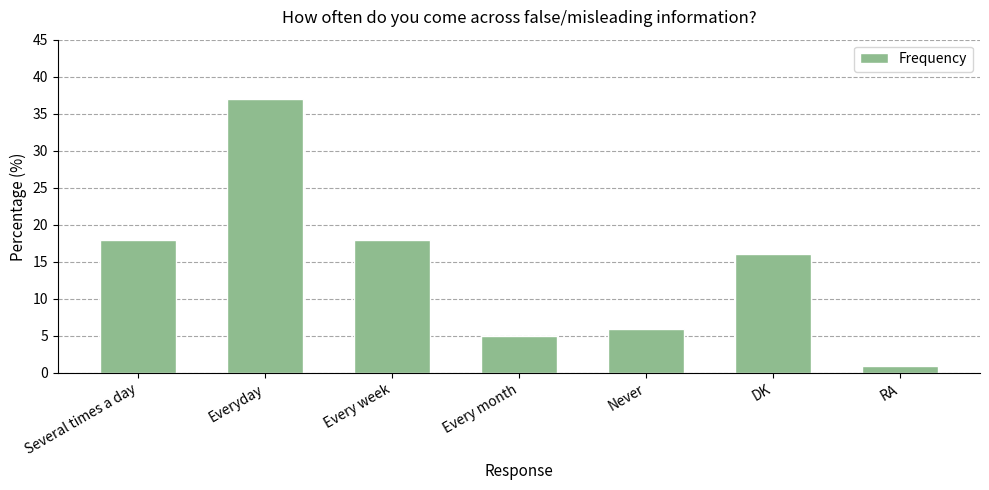

Read the value at Everyday, to the nearest 10.

40